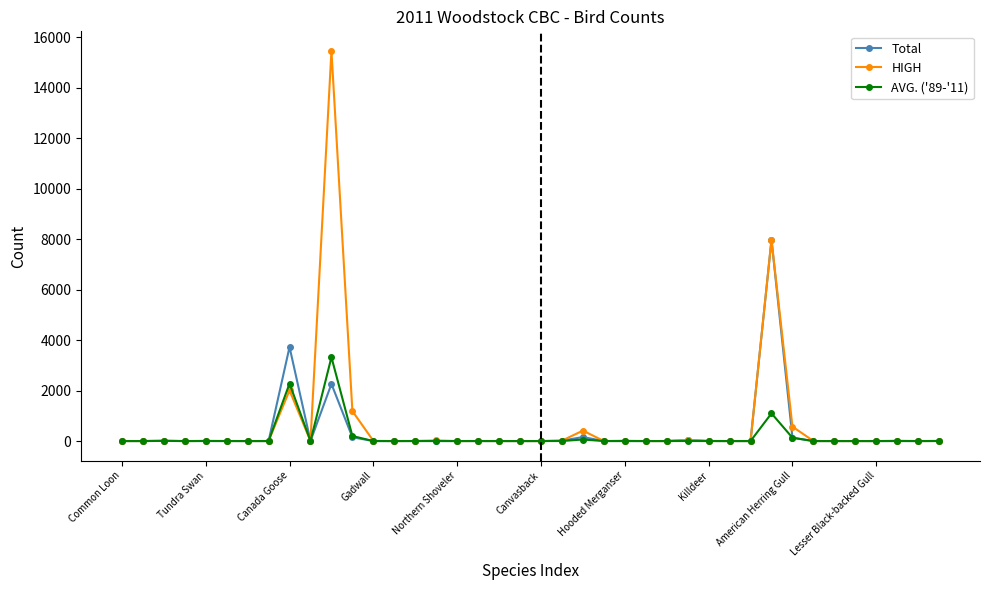

What is the difference between the maximum and second lowest values in the Total series?

7971.0